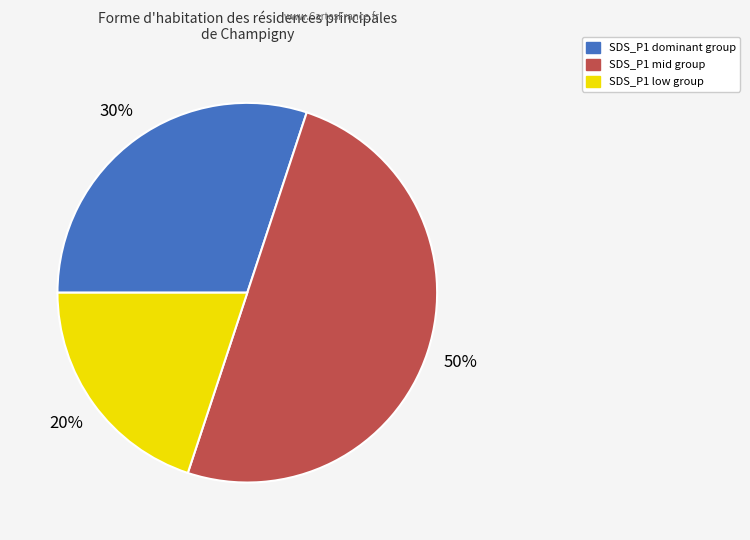

To the nearest percent, what is the difference between the largest and smallest slice percentages?

30%